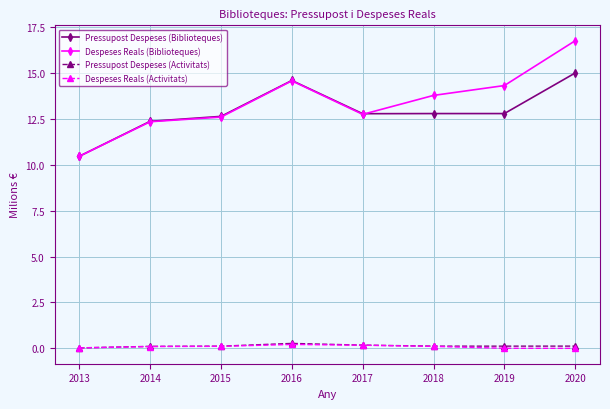

What is the maximum value shown in the chart?

16.8